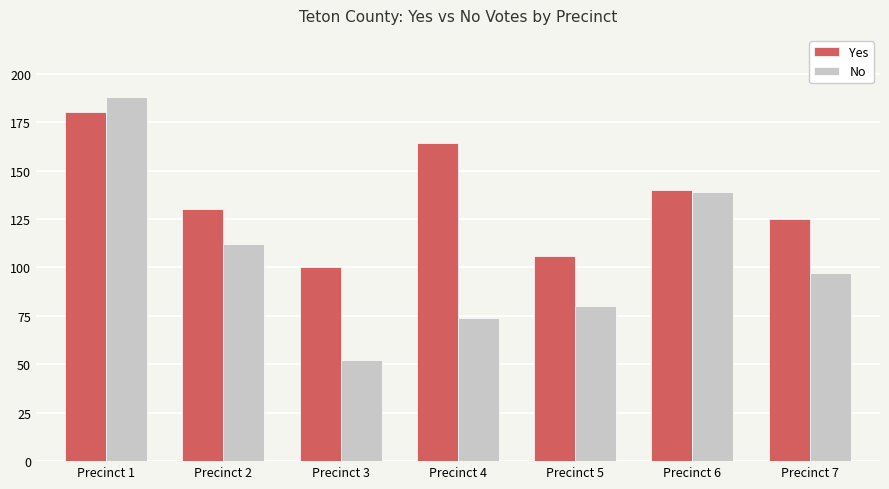

The Yes series shows 164 at Precinct 4. True or false?

True